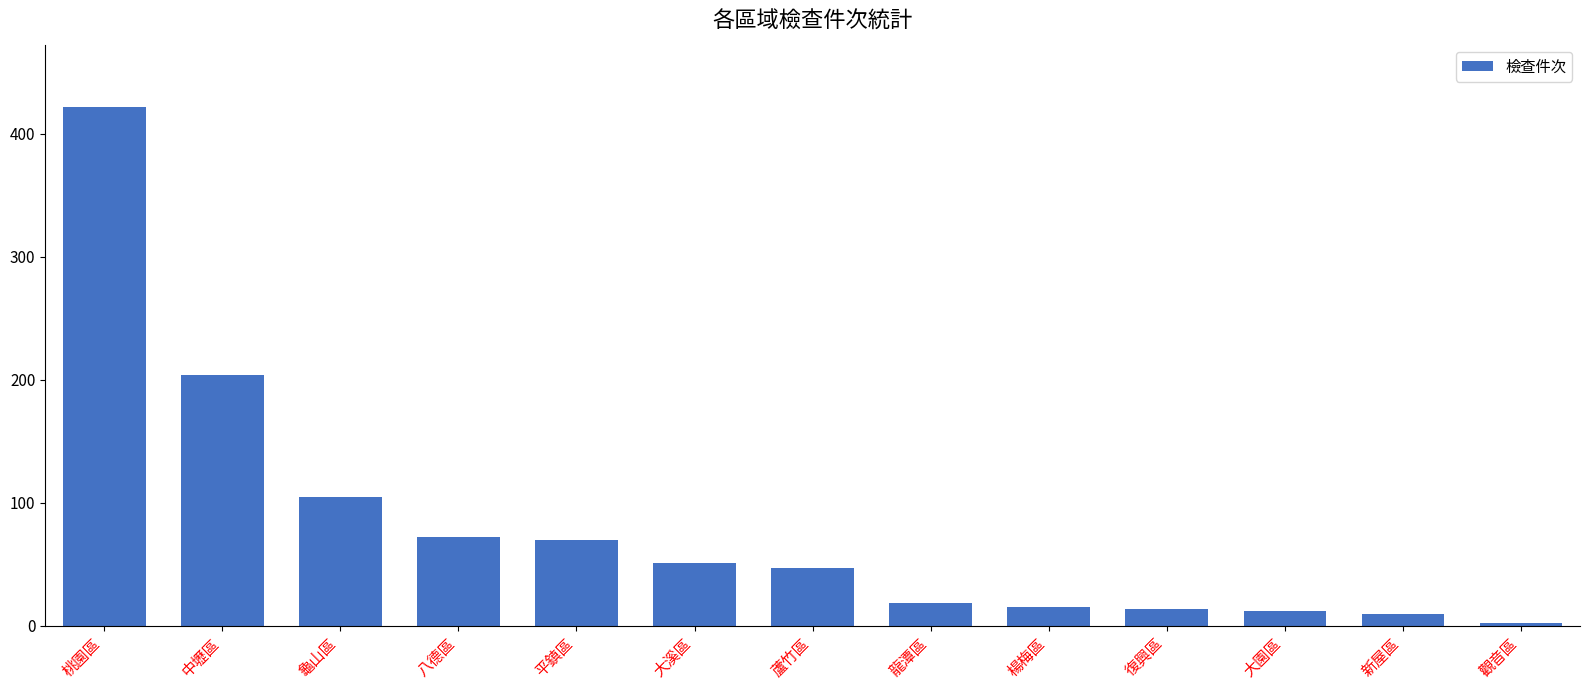

The value at 中壢區 is 204. True or false?

True